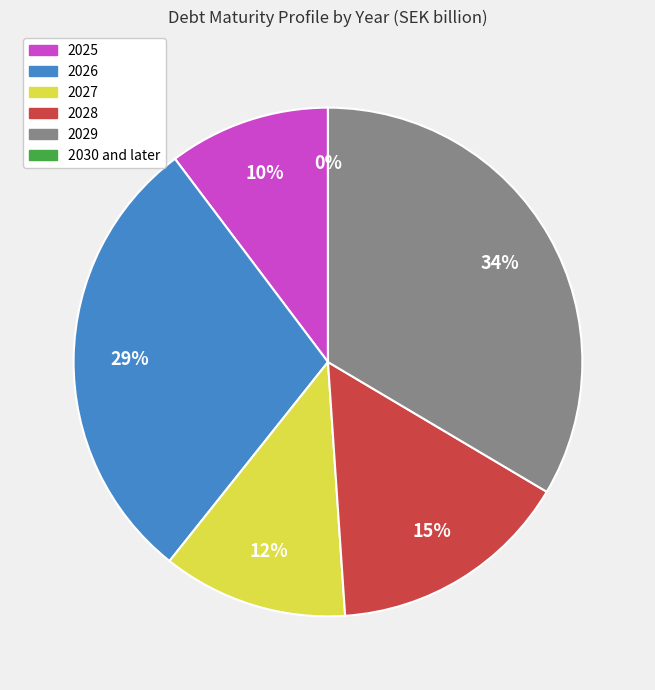

To the nearest percent, what is the difference between the 2026 and 2025 slice percentages?

19%